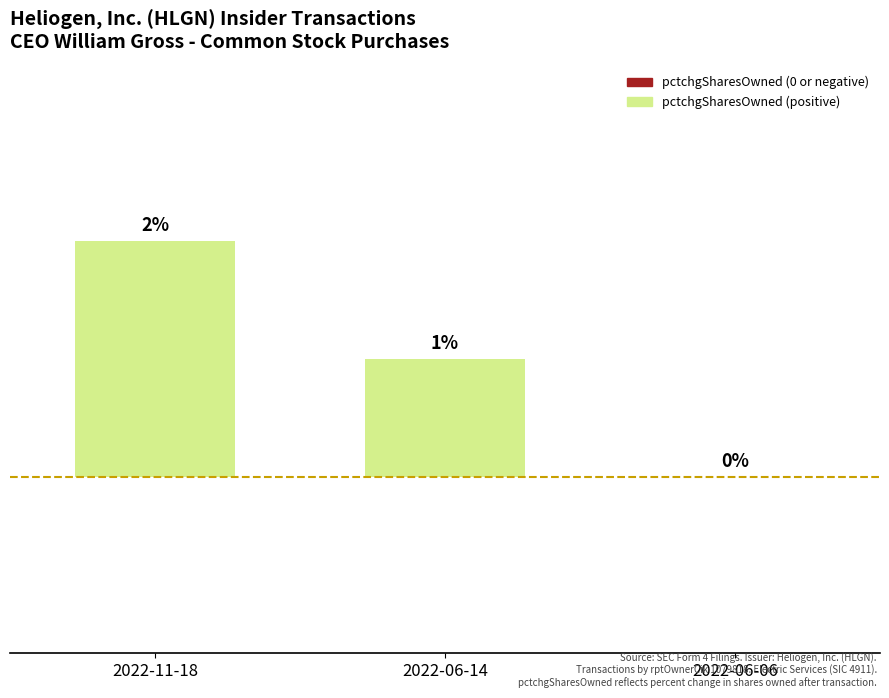

Between 2022-06-06 and 2022-11-18, which is larger?

2022-11-18